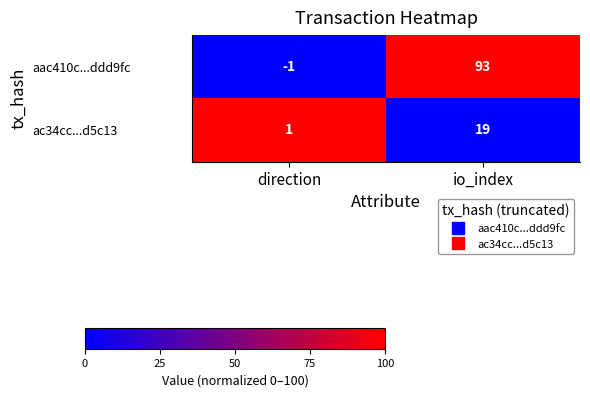

The ac34cc...d5c13 series shows 0 at direction. True or false?

False